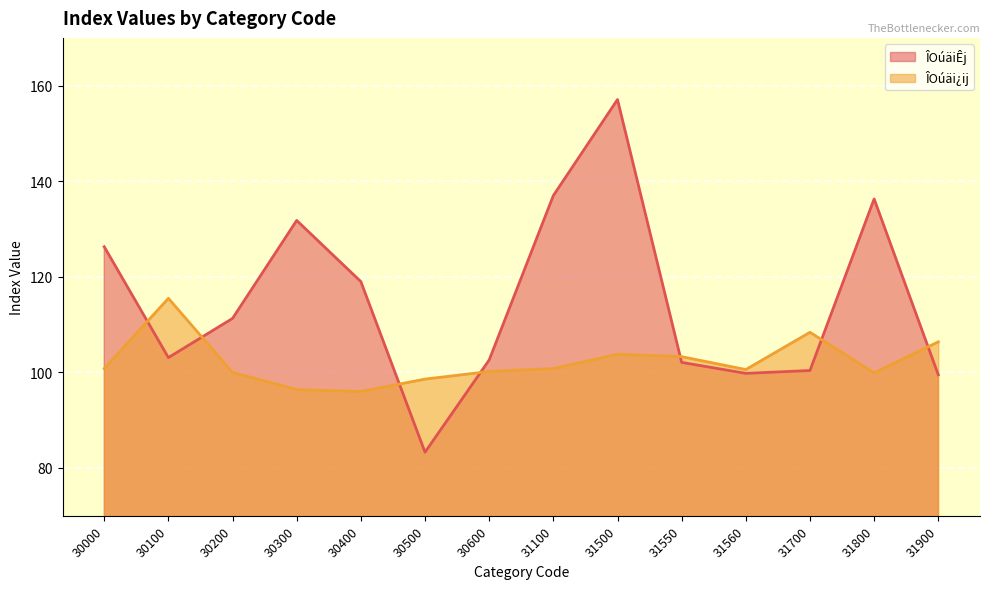

Is it true that ÎOúäiÊj equals 111.3 at 30200?

True